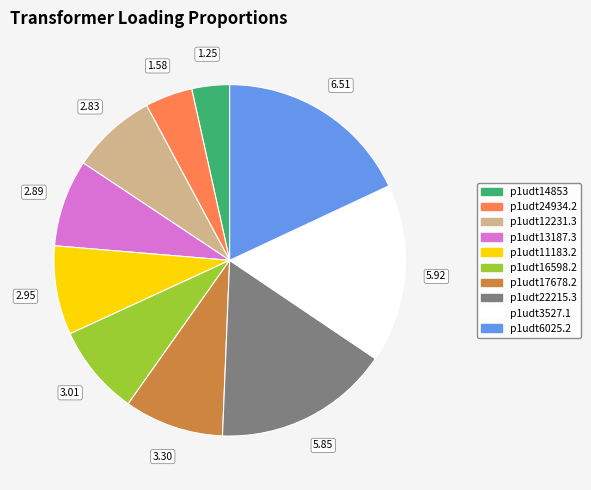

Is it true that p1udt17678.2 is 1% of the pie?

False